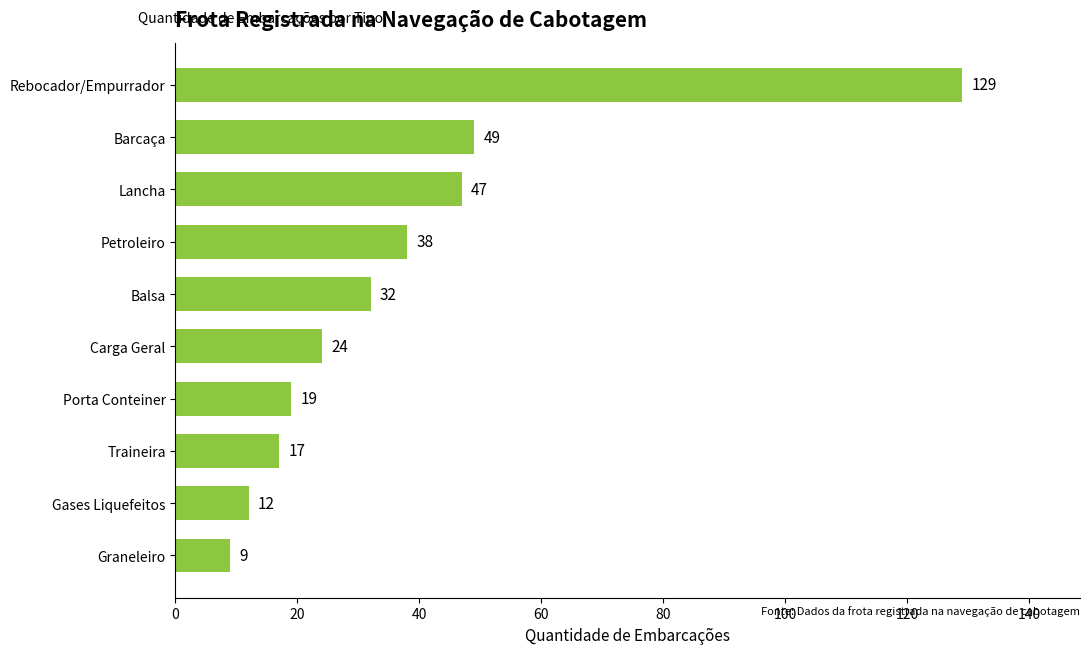

What is the greatest value displayed?

129